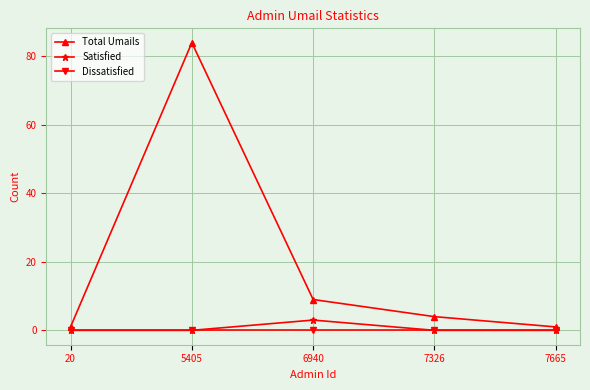

What is the value of the Total Umails point at the 4th from the left?

4